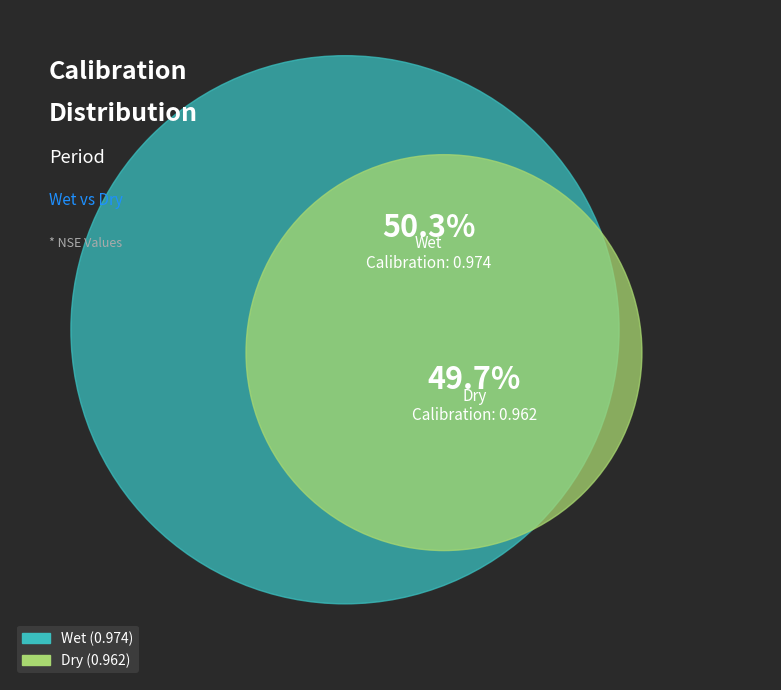

How many segments does this pie chart have?

2